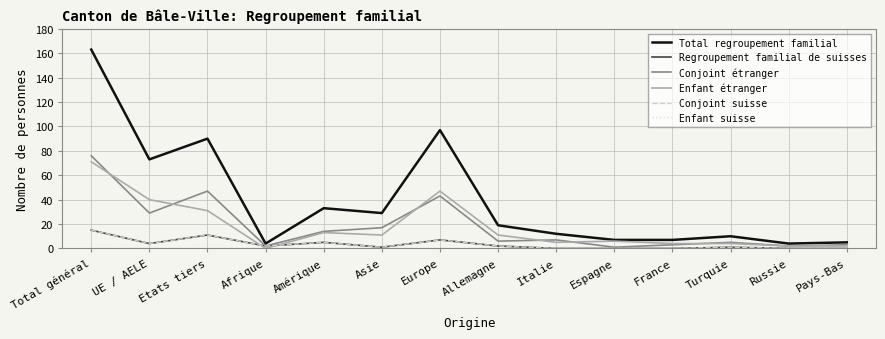

What is the difference between the second highest and minimum values in the Enfant étranger series?

47